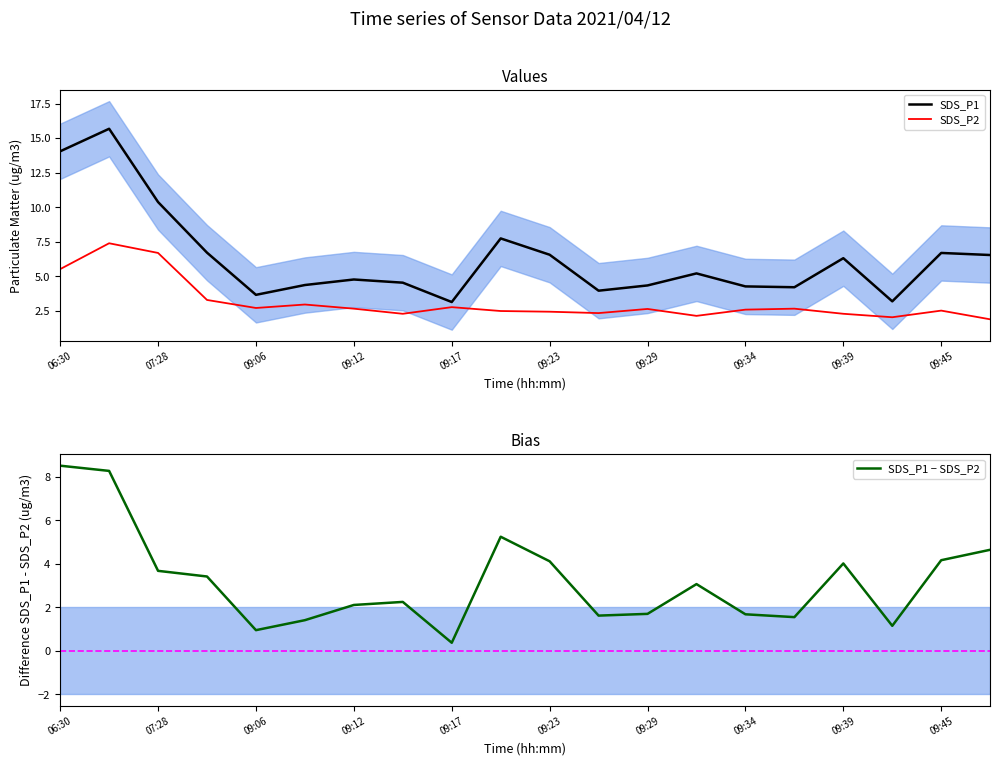

Rank the series by their maximum value, from highest to lowest.

SDS_P1, SDS_P1 − SDS_P2, SDS_P2